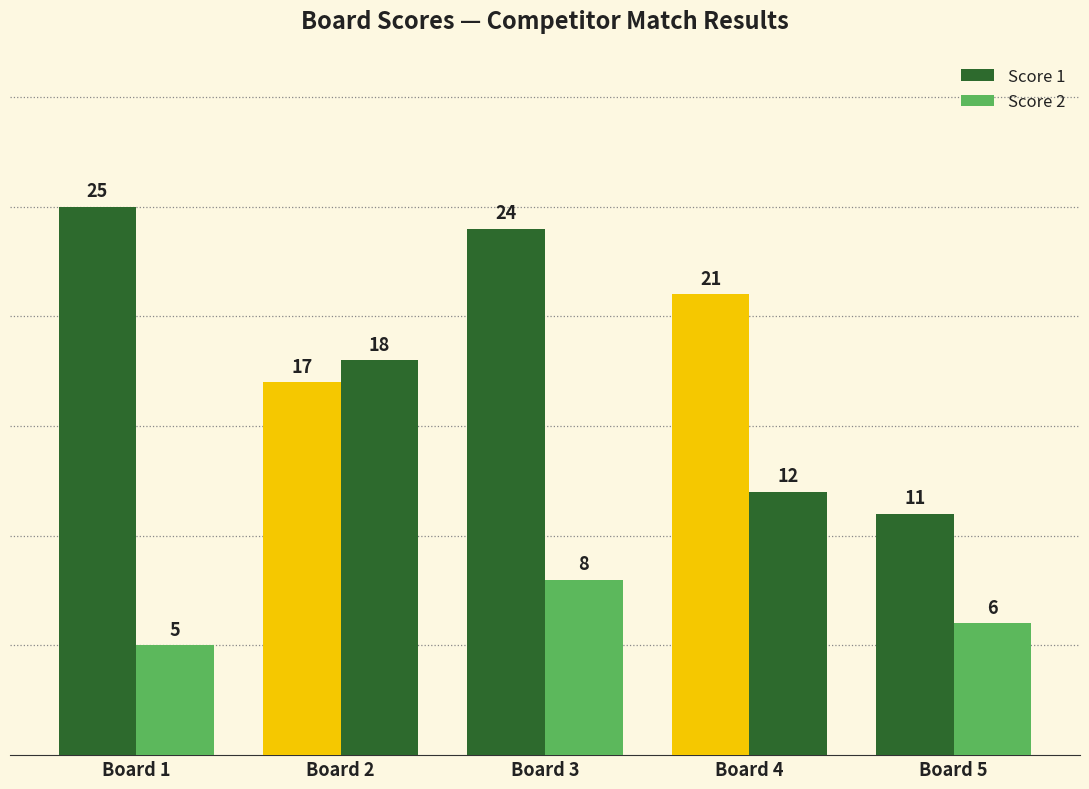

Rank the categories by Score 1 value from lowest to highest.

Board 5, Board 2, Board 4, Board 3, Board 1